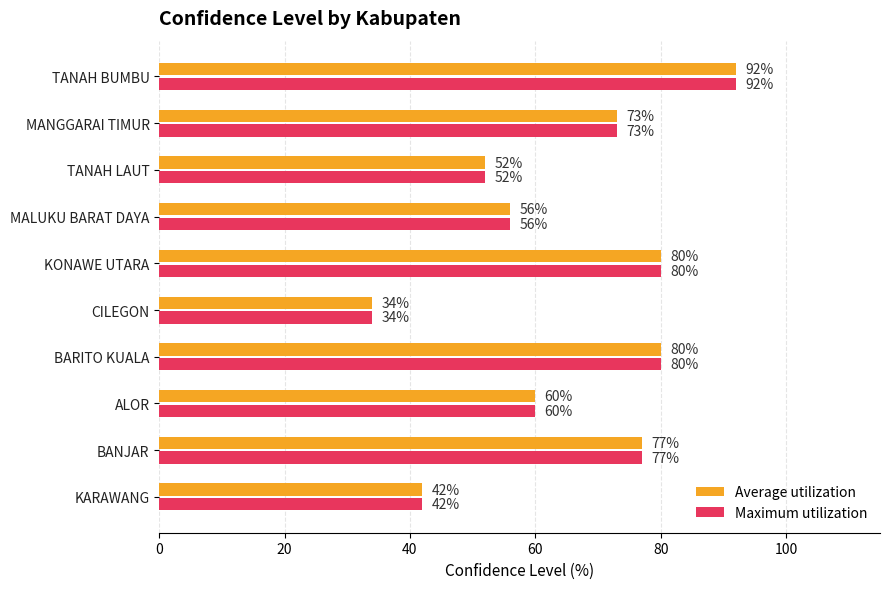

What is the minimum value shown in the chart?

34